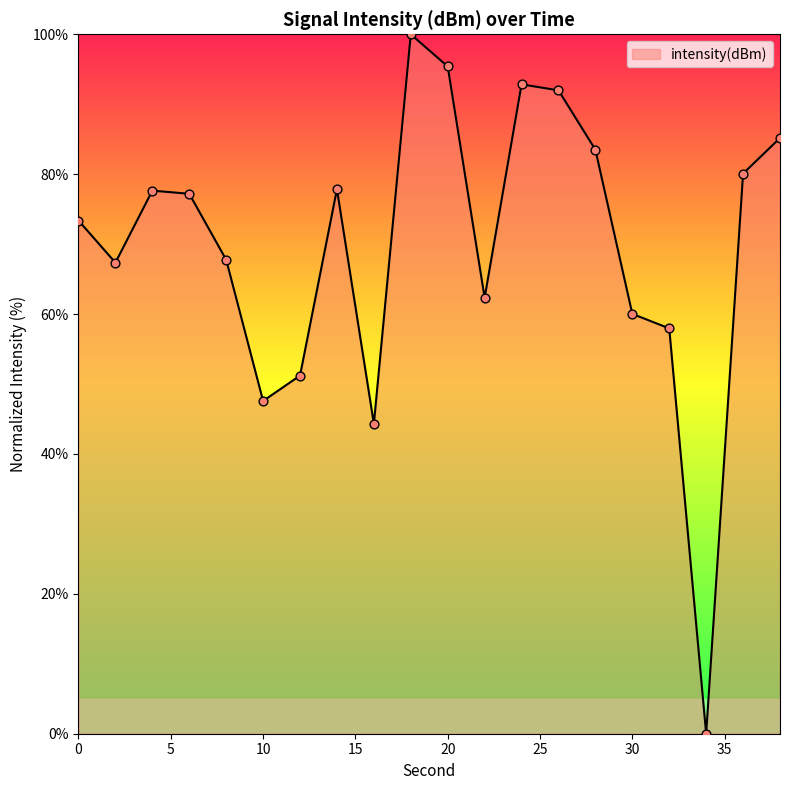

What is the greatest value displayed?

100.0